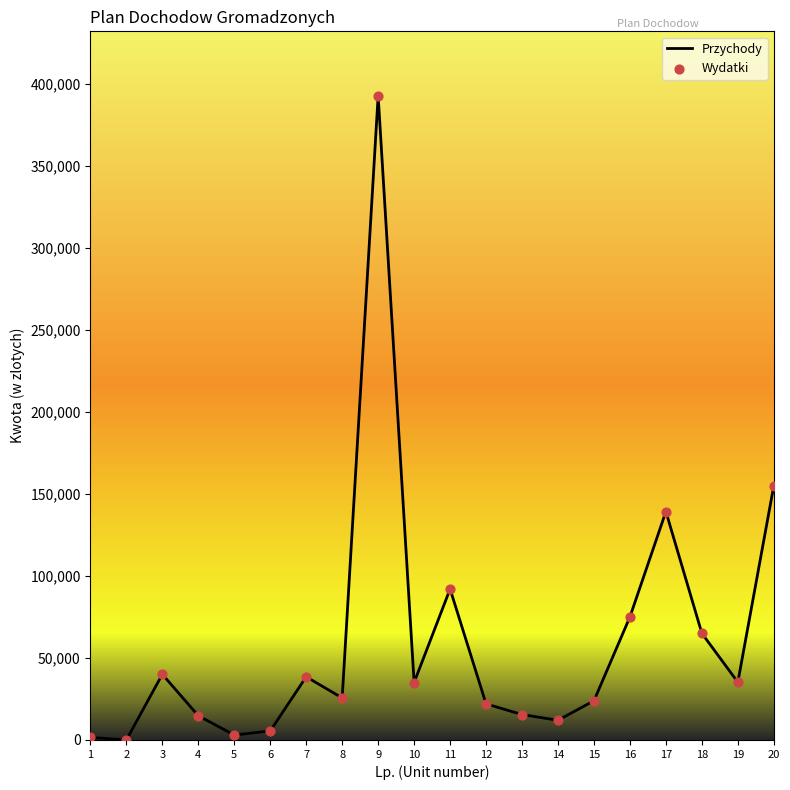

What is the difference between the maximum and minimum values?

392579